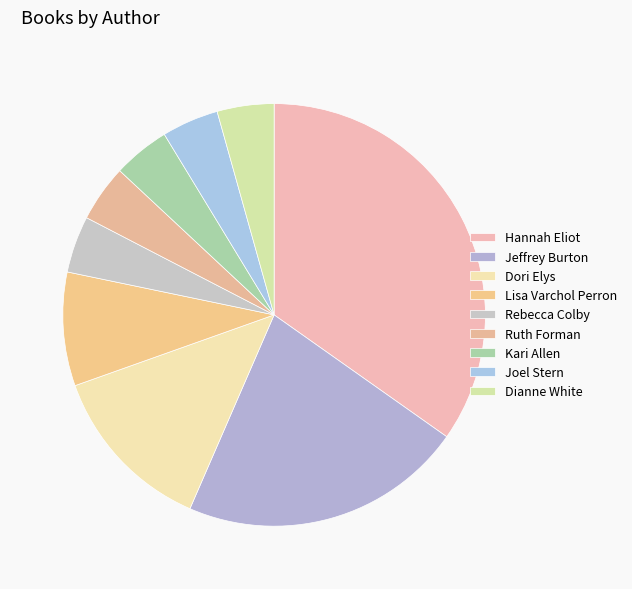

Count the number of slices in the pie.

9